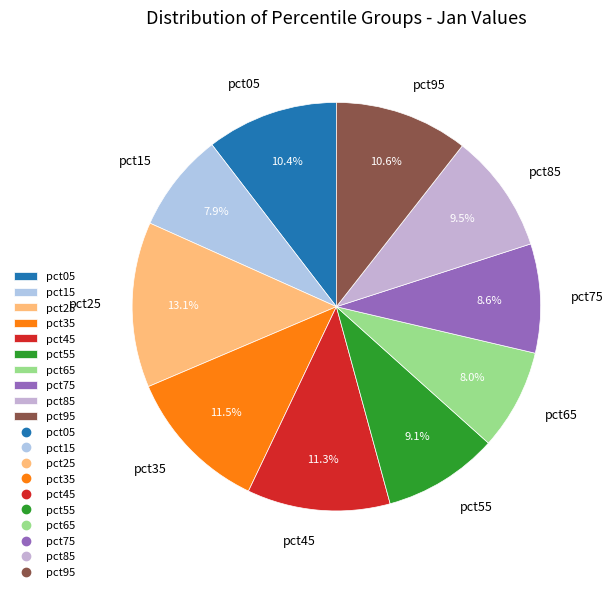

How many segments does this pie chart have?

10